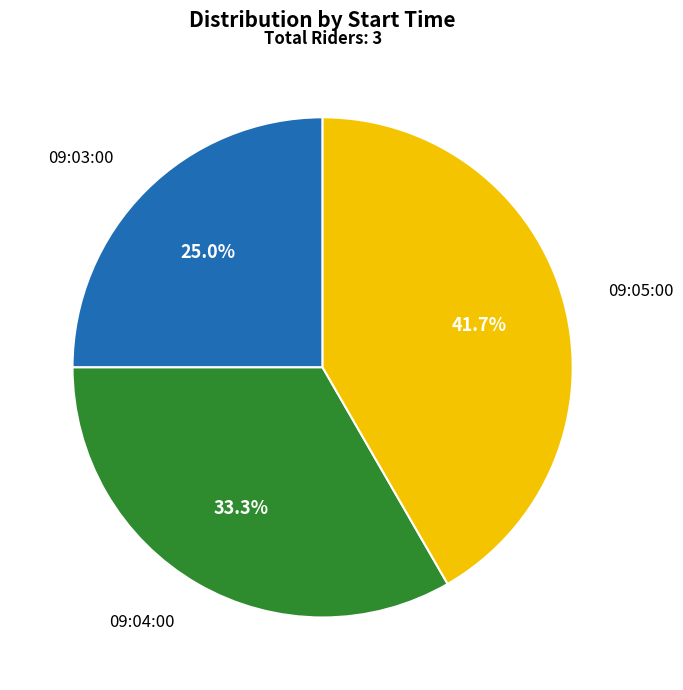

Is there a majority slice in this chart?

No